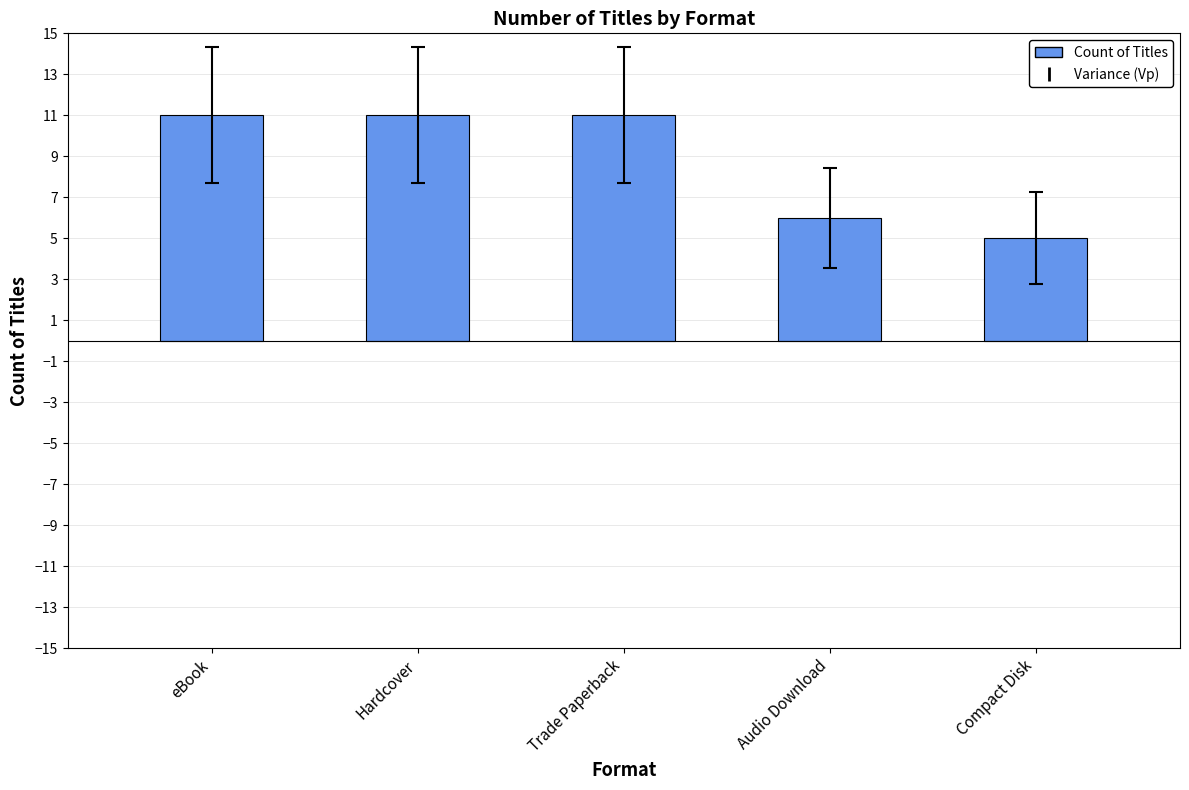

Does the chart contain stacked bars?

No